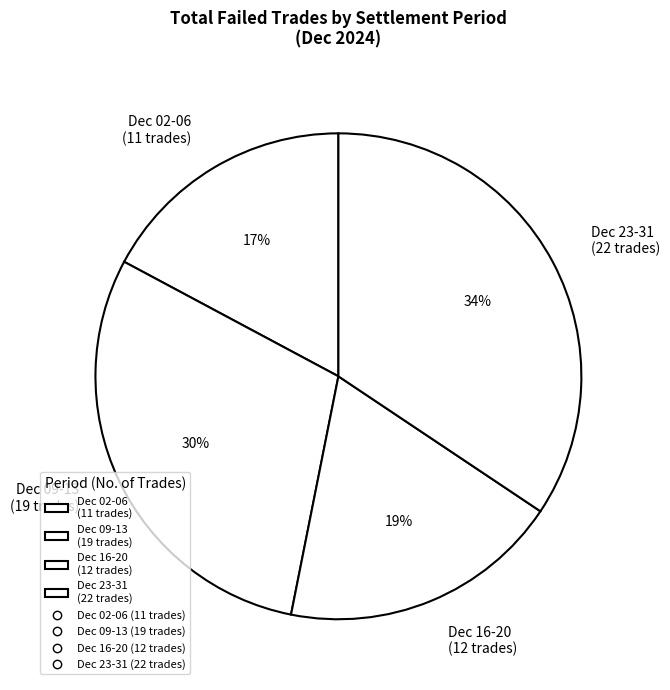

Rank the categories by value from highest to lowest.

Dec 23-31 (22 trades), Dec 09-13 (19 trades), Dec 16-20 (12 trades), Dec 02-06 (11 trades)